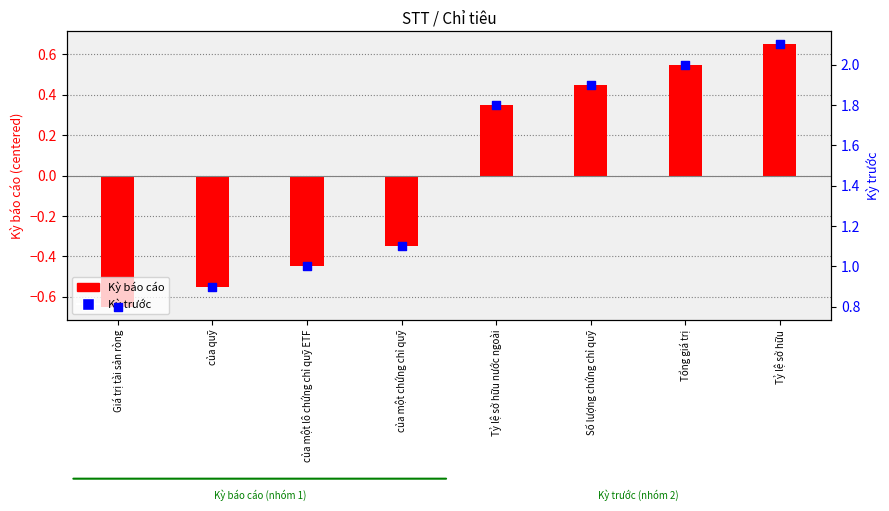

Which series has the widest spread of Y values?

Kỳ trước